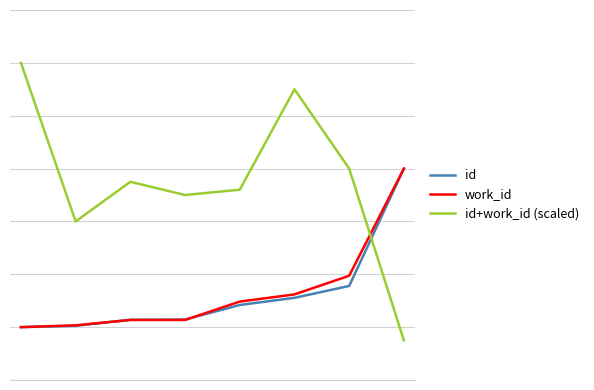

Reading left to right, list all the values displayed in this chart.

id: 2.0	2.1	2.3	2.3	2.8	3.1	3.6	8.0
work_id: 2.0	2.1	2.3	2.3	3.0	3.2	3.9	8.0
id+work_id (scaled): 12.0	6.0	7.5	7.0	7.2	11.0	8.0	1.5